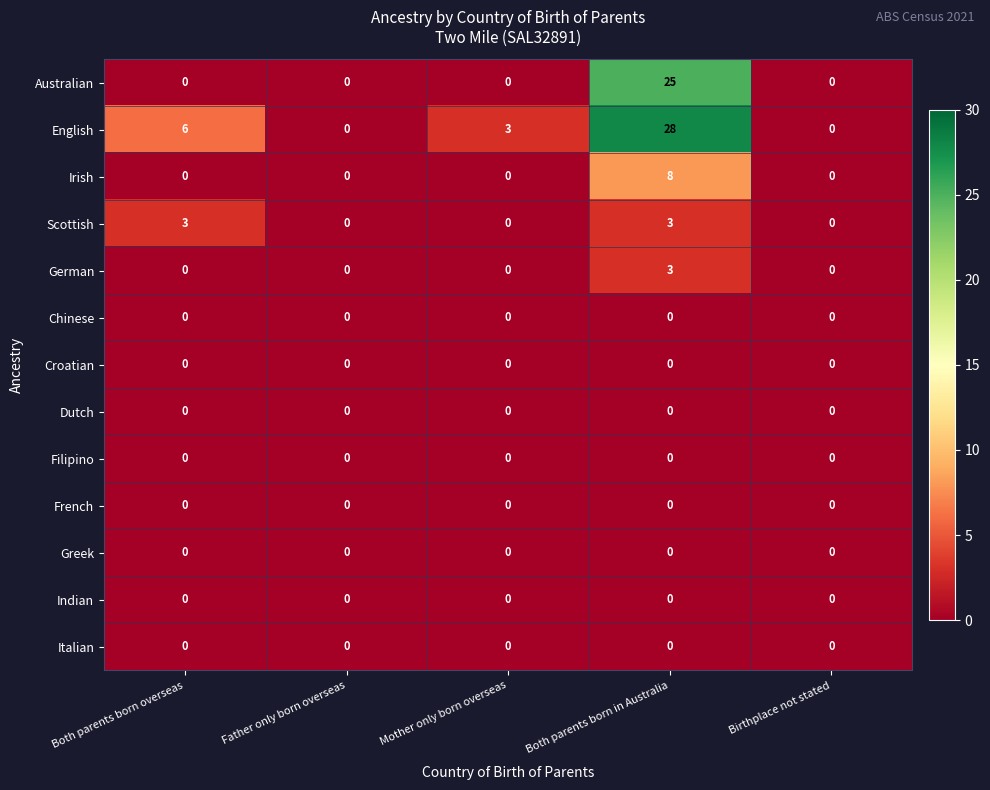

At which label does German reach its peak?

Both parents born in Australia